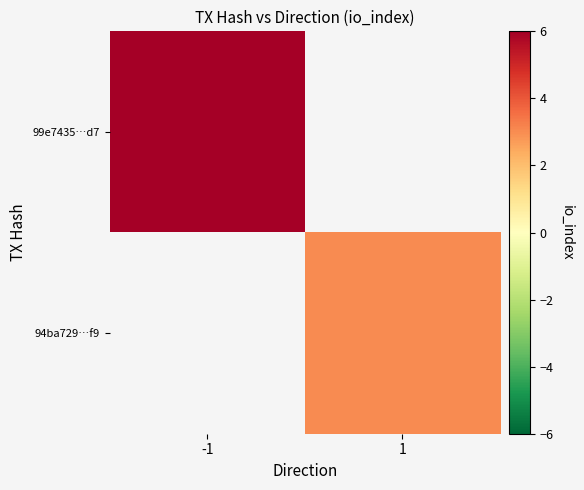

Where is 99e7435…d7 nearest to the value 6?

-1